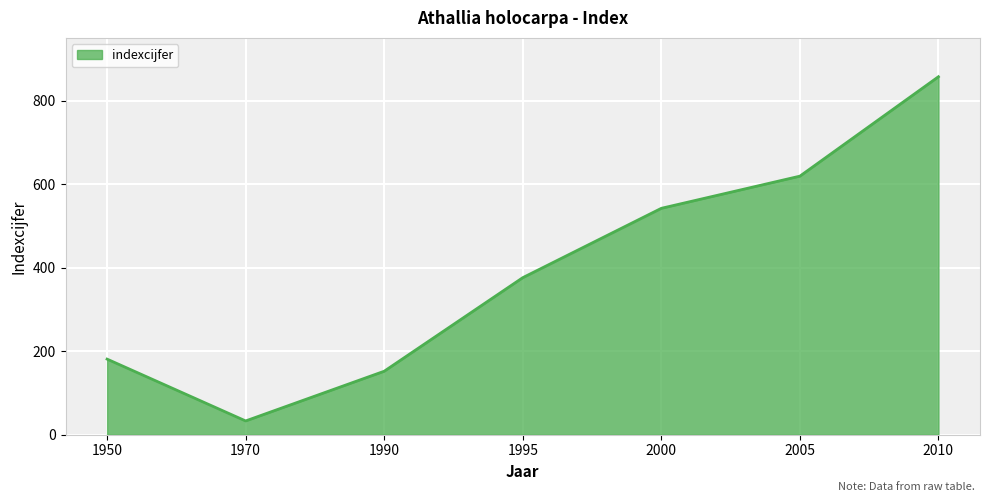

Approximately how many times larger is the value at 1970 compared to 1990?

0.2